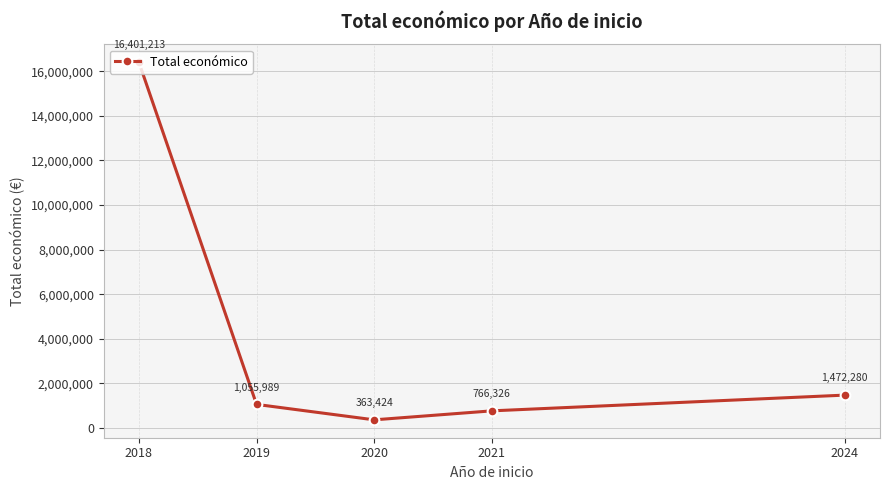

Count the number of categories in the chart.

5